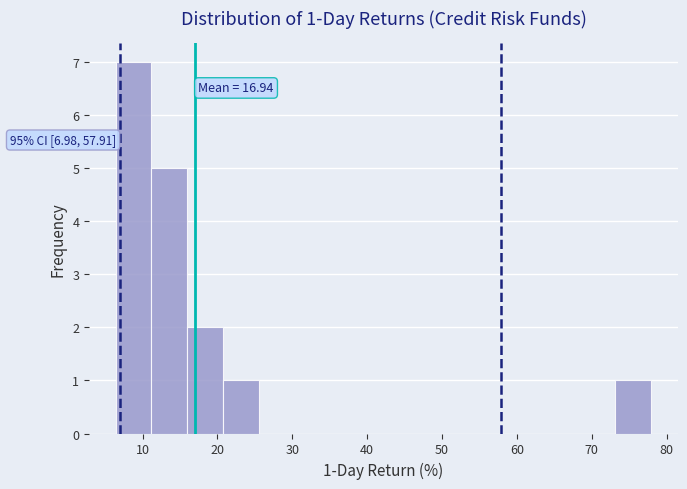

Which range on the x-axis has the tallest bar?

6 to 11